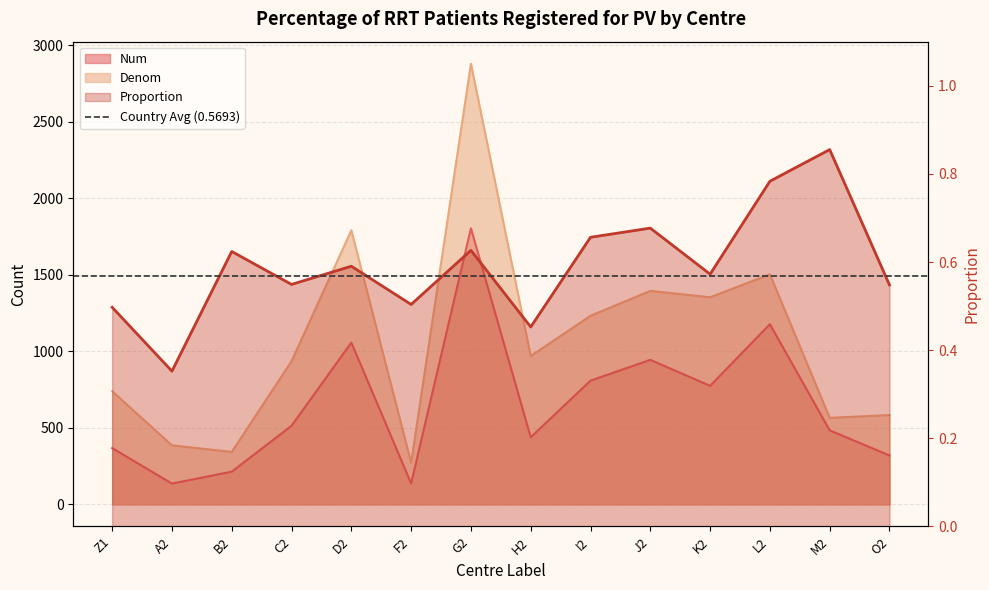

List the series in order of their overall mean, lowest first.

Proportion, Num, Denom